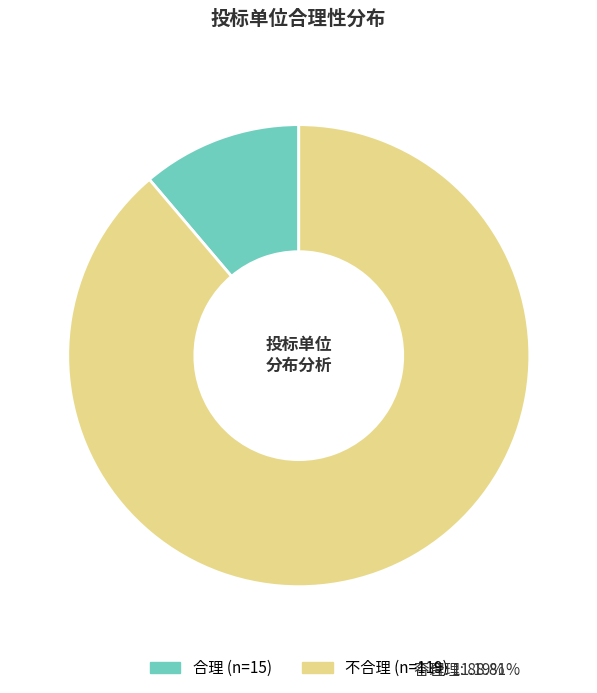

Rank the categories by value from lowest to highest.

合理, 不合理